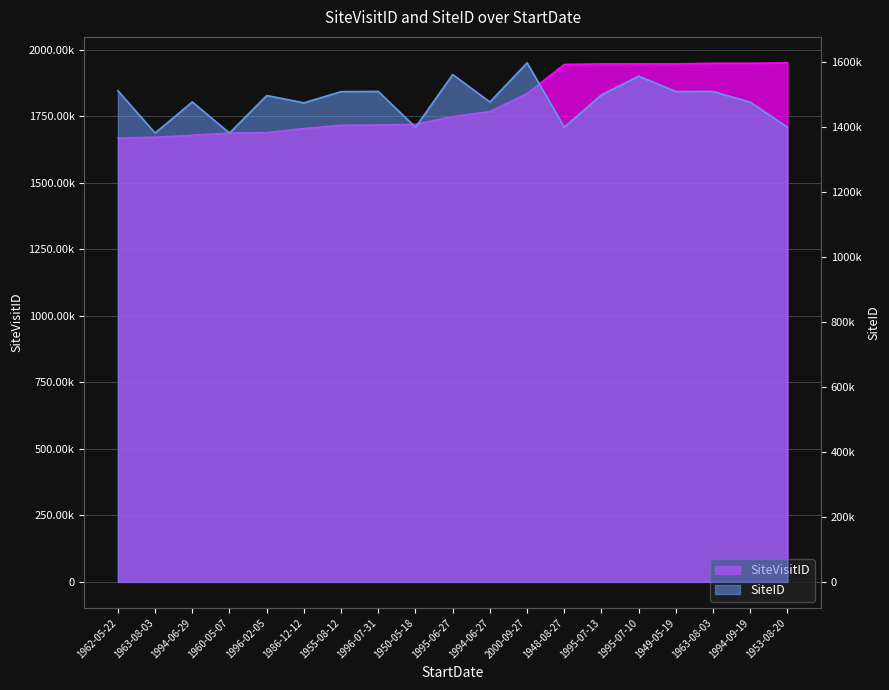

Reading left to right, list all the values displayed in this chart.

SiteVisitID: 1962-05-22=1667574	1963-08-03=1670788	1994-06-29=1678241	1960-05-07=1686392	1996-02-05=1688034	1986-12-12=1703461	1955-08-12=1715827	1996-07-31=1716637	1950-05-18=1719184	1995-06-27=1748170	1994-06-27=1767006	2000-09-27=1834496	1948-08-27=1944316	1995-07-13=1946403	1995-07-10=1946427	1949-05-19=1946437	1963-08-03=1948680	1994-09-19=1948685	1953-08-20=1950279
SiteID: 1962-05-22=1512010	1963-08-03=1381687	1994-06-29=1477313	1960-05-07=1381687	1996-02-05=1497218	1986-12-12=1474704	1955-08-12=1509133	1996-07-31=1509817	1950-05-18=1399530	1995-06-27=1561658	1994-06-27=1477313	2000-09-27=1597803	1948-08-27=1399530	1995-07-13=1499266	1995-07-10=1556757	1949-05-19=1509475	1963-08-03=1509580	1994-09-19=1476570	1953-08-20=1399530